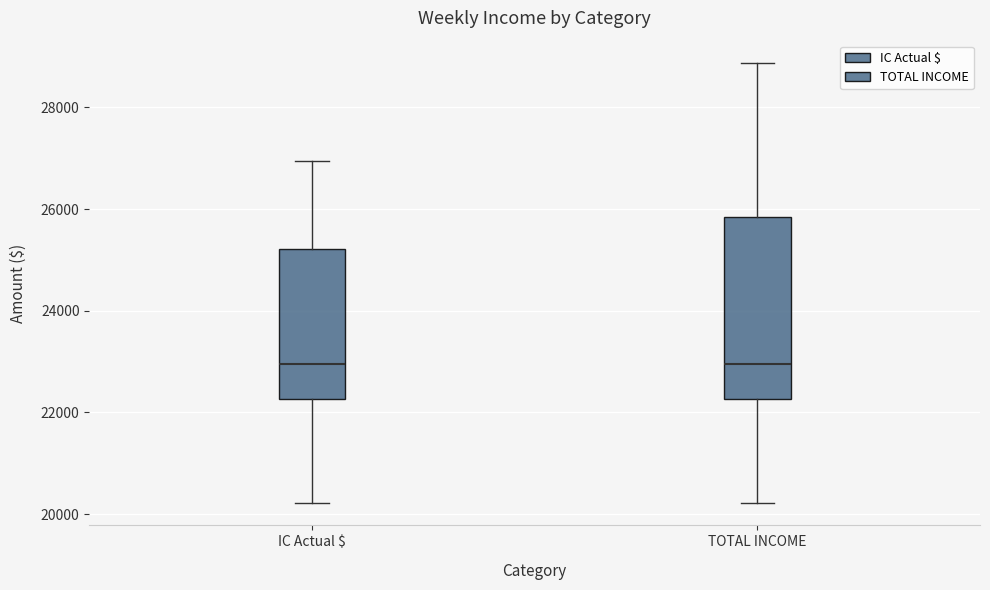

Reading left to right, read every box against the y-axis: the position of its median line, the range the box covers, and the ends of its whiskers. The values are not printed on the chart, so give them approximately, as read against the axis.

IC Actual $: median 23000, box 22200 to 25200, whiskers 20200 to 27000
TOTAL INCOME: median 23000, box 22200 to 25800, whiskers 20200 to 28800